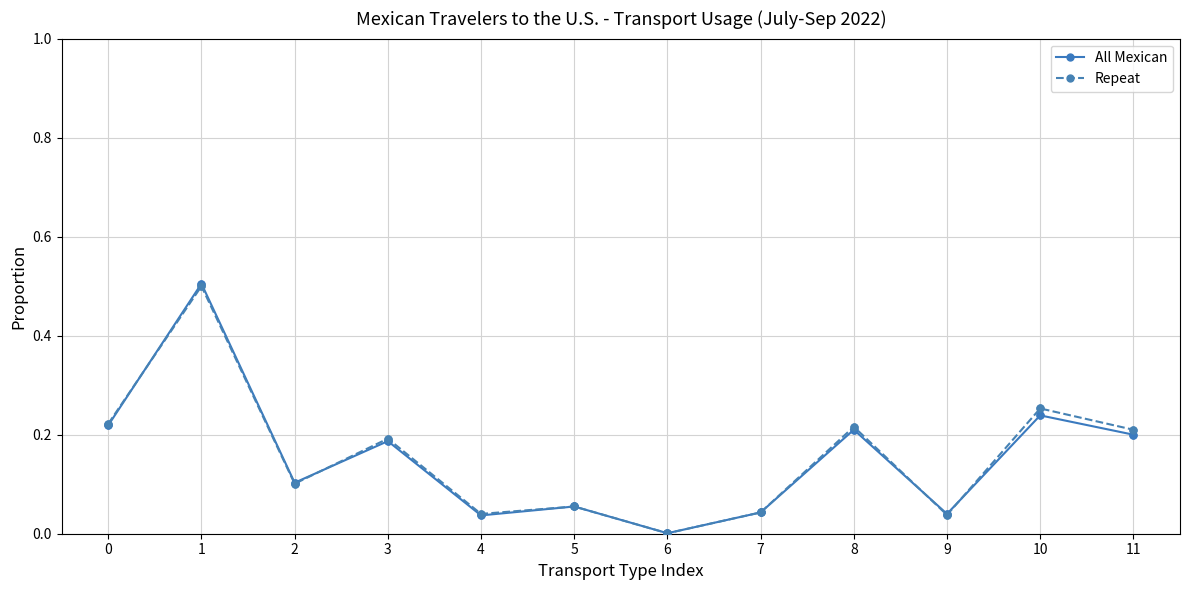

What is the value of the All Mexican point at the 2nd from the left?

0.5